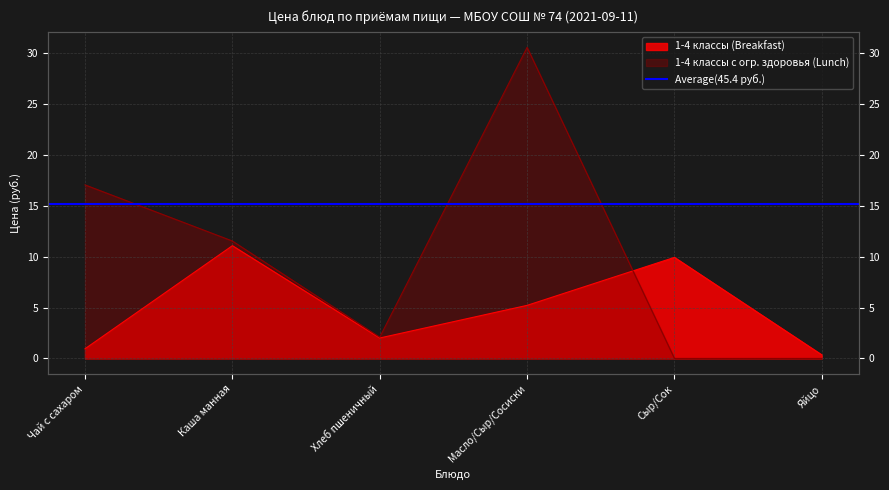

At Чай с сахаром, list the series in order from smallest to largest.

1-4 классы (Breakfast), 1-4 классы (Lunch)